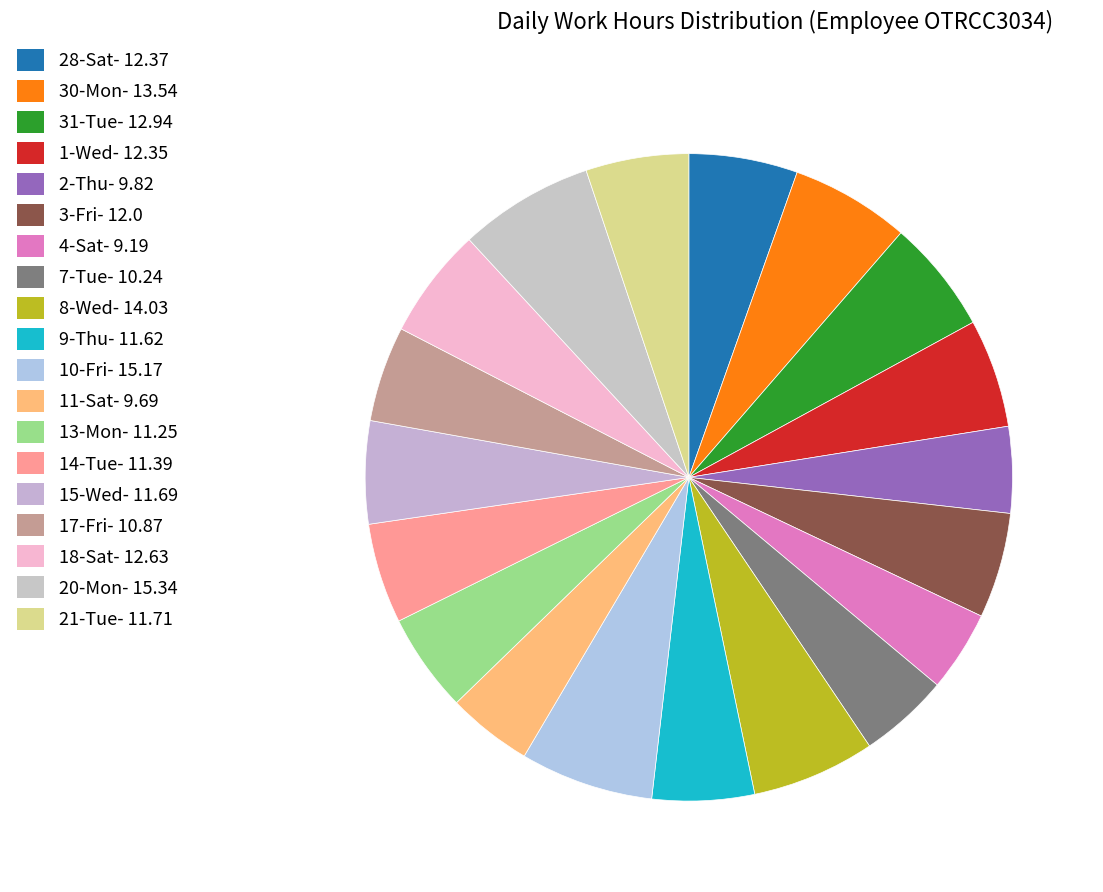

What portion of the pie excludes 31-Tue?

94.3%